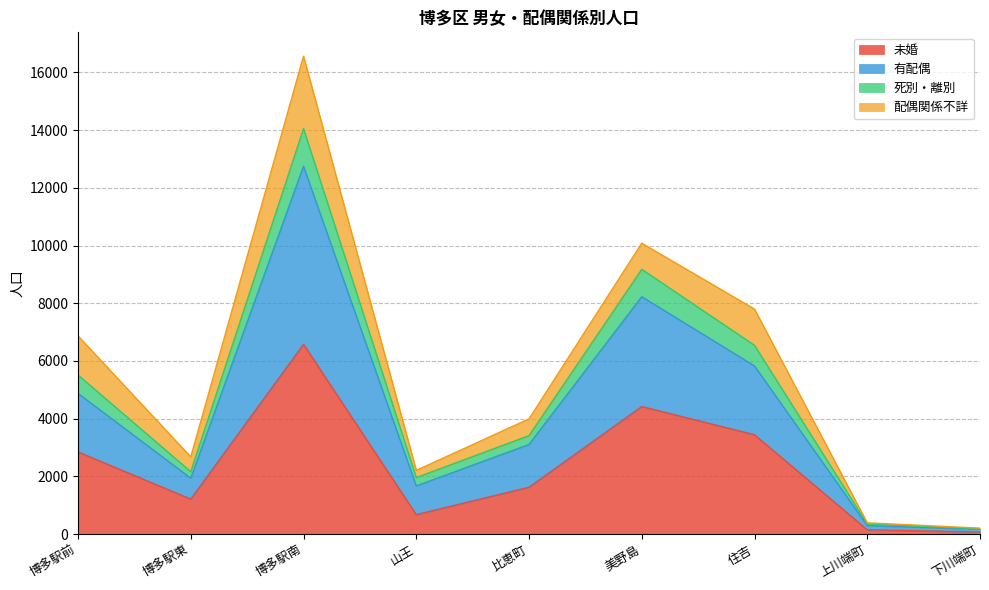

At which label does 死別・離別 reach its peak?

博多駅南